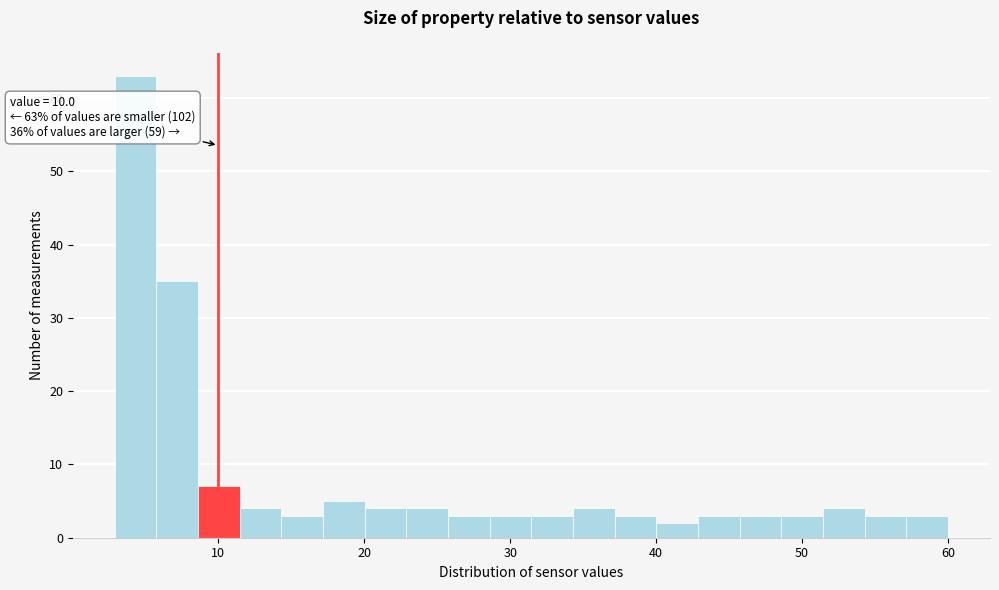

Around what value on the x-axis is the tallest bar? Give the approximate position of its centre, as read against the axis.

4